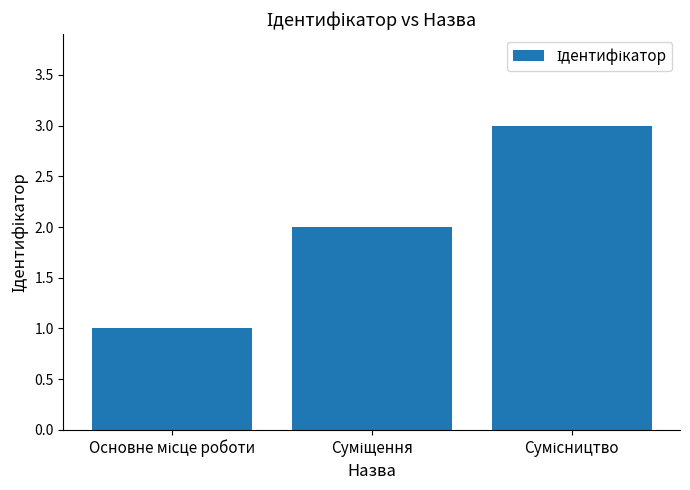

What is the greatest value displayed?

3